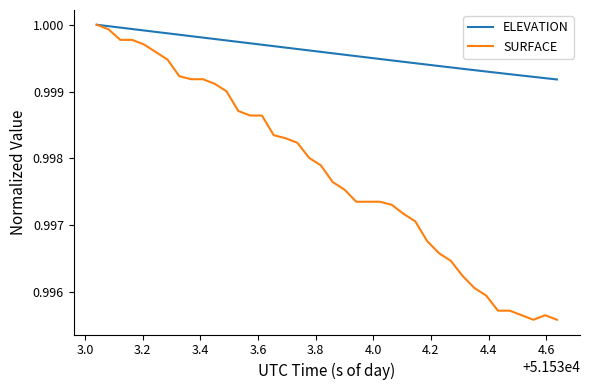

Which series has the largest total across all categories?

ELEVATION